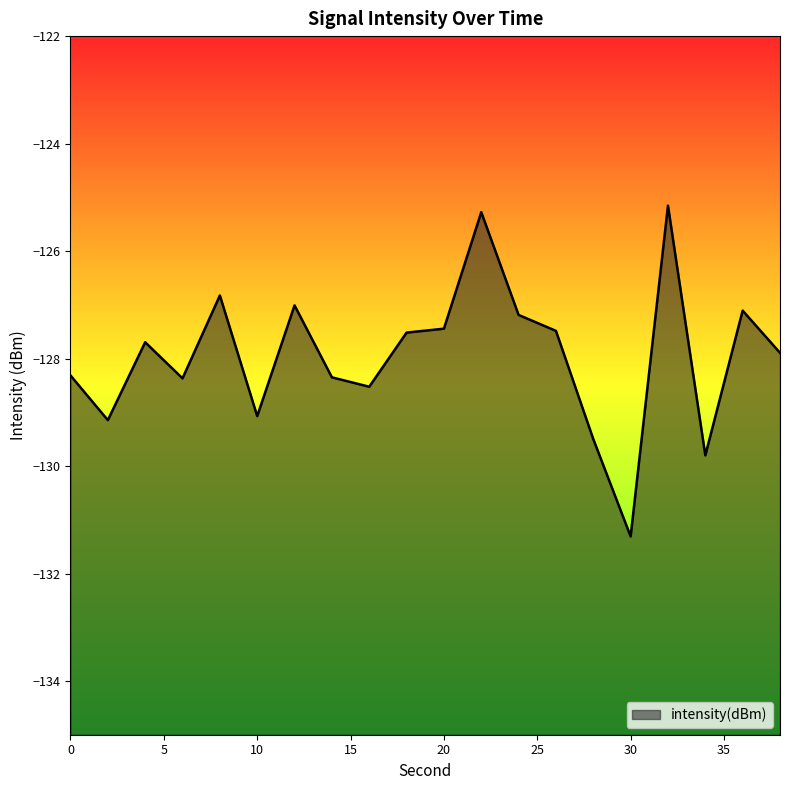

What is the difference between the maximum and second lowest values?

4.6